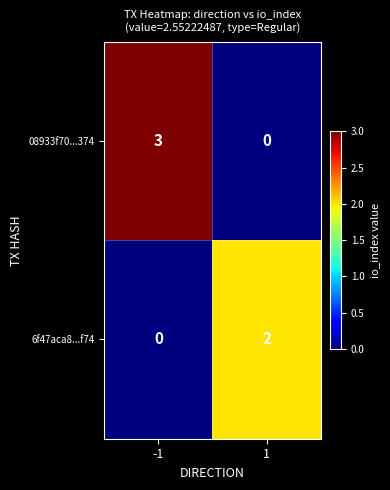

Which series has the largest total across all categories?

08933f70...374